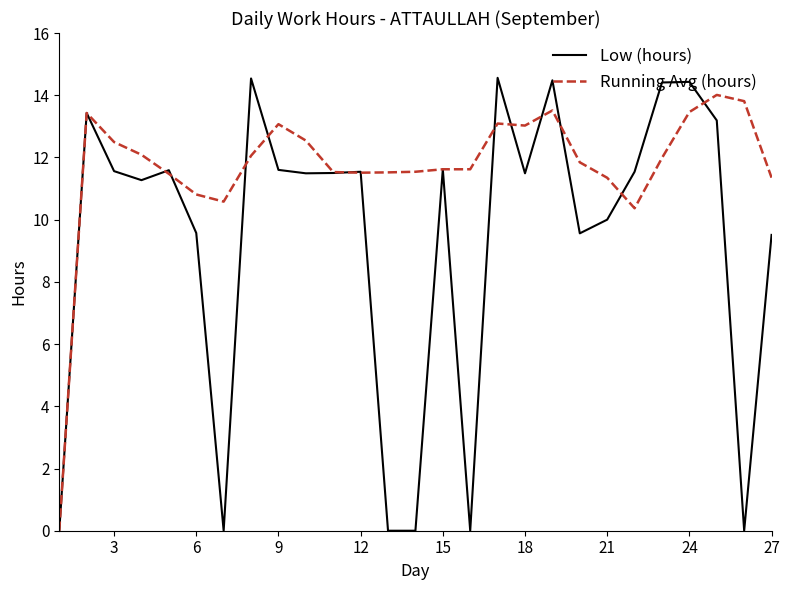

What is the greatest value displayed?

14.6